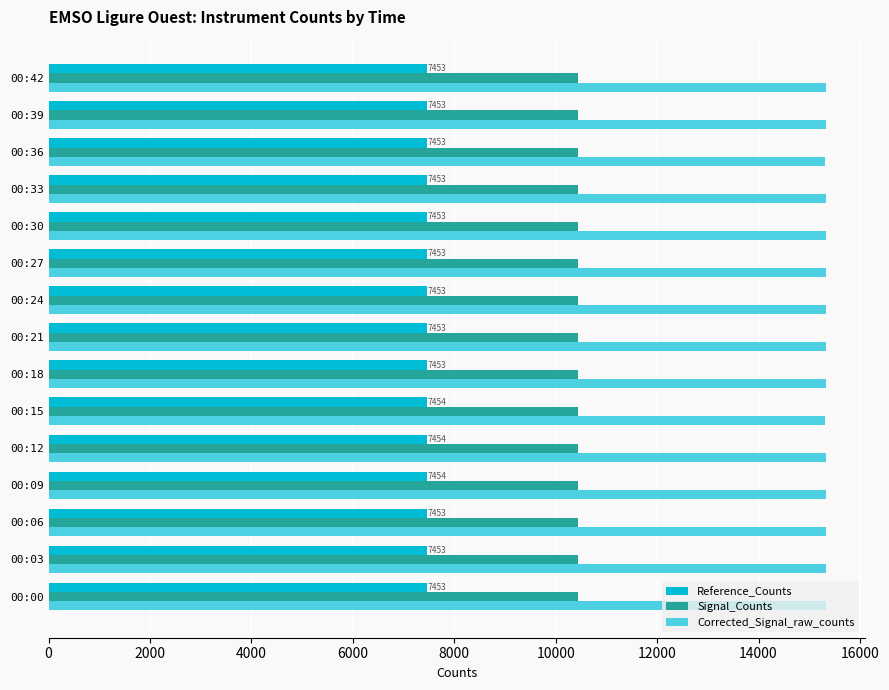

Which series has the largest total across all categories?

Corrected_Signal_raw_counts